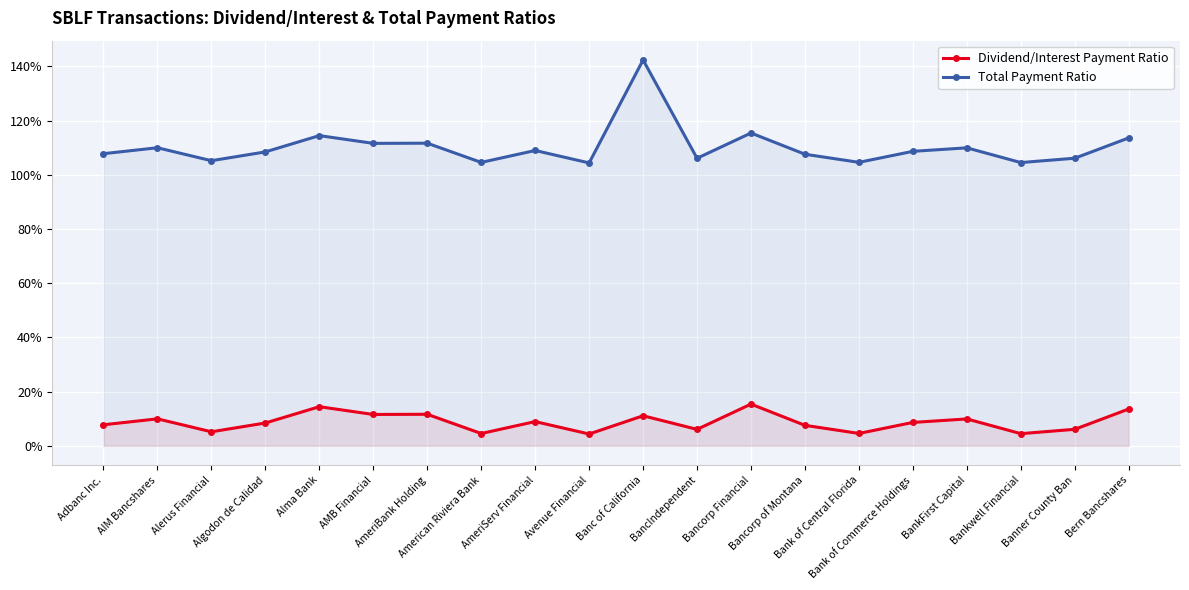

Count the number of categories in the chart.

20